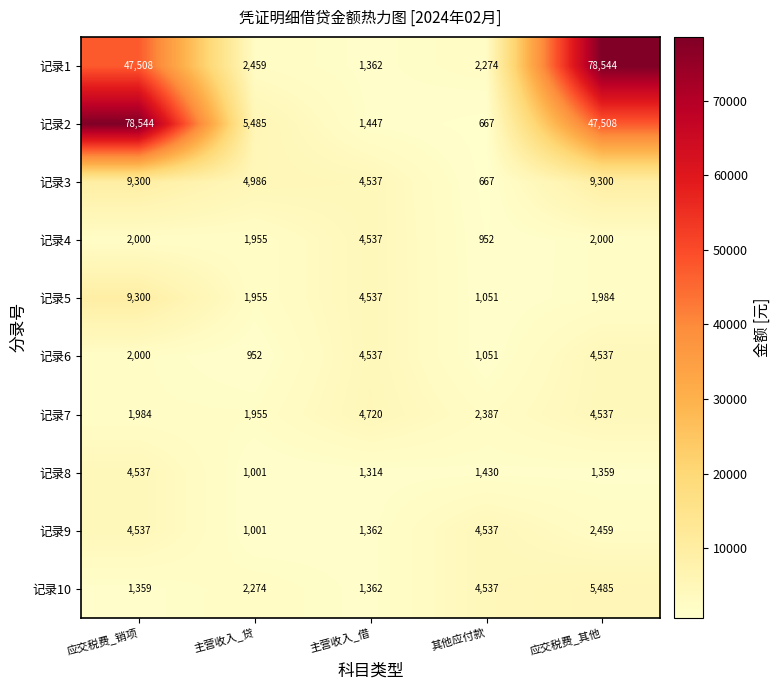

How many data points in 记录6 are less than 2000?

2